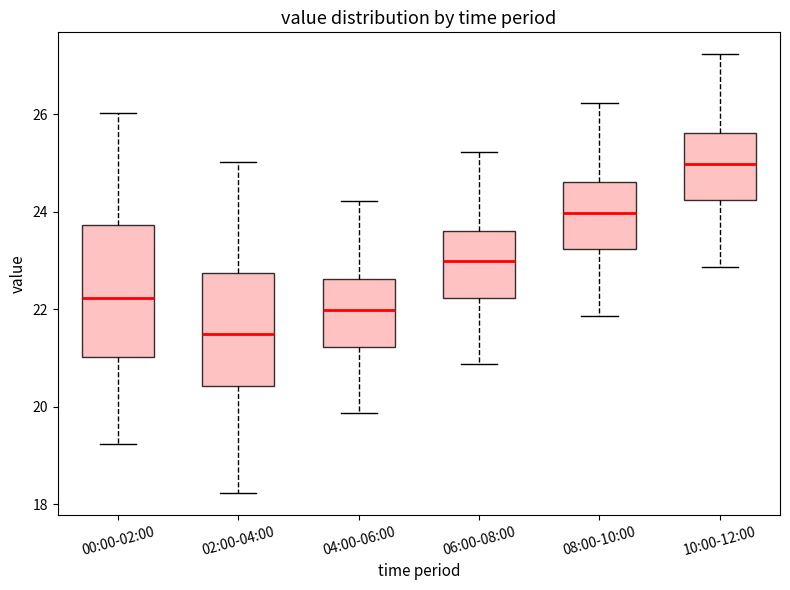

Comparing the boxes themselves (not the whiskers), which one is the tallest?

00:00-02:00